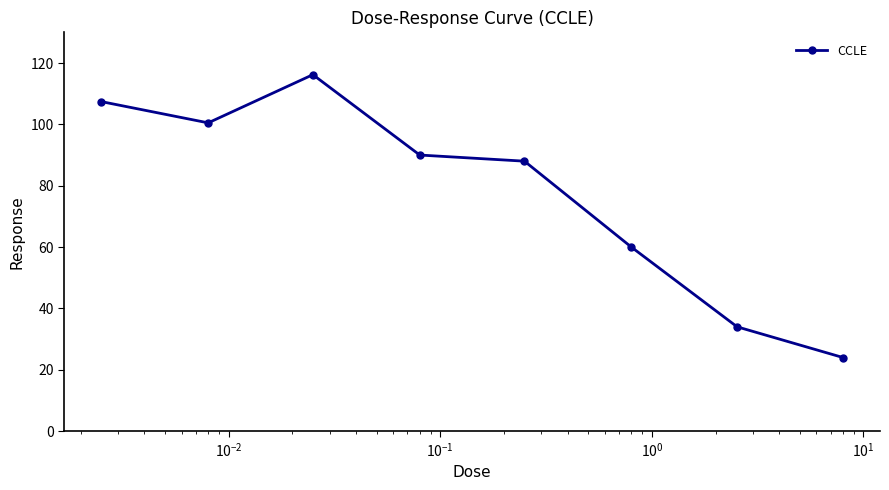

What is the minimum value shown in the chart?

24.0